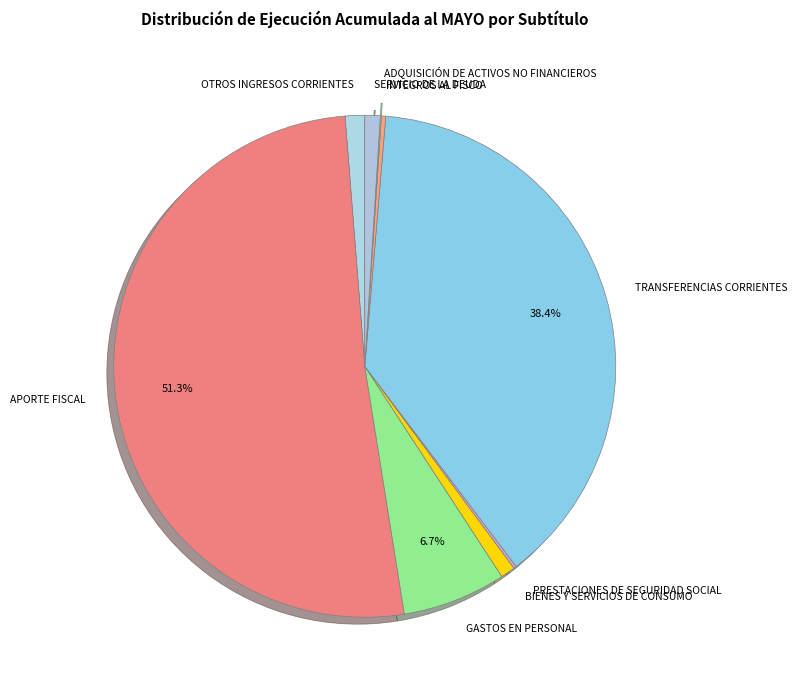

Which category has the biggest portion of the pie?

APORTE FISCAL